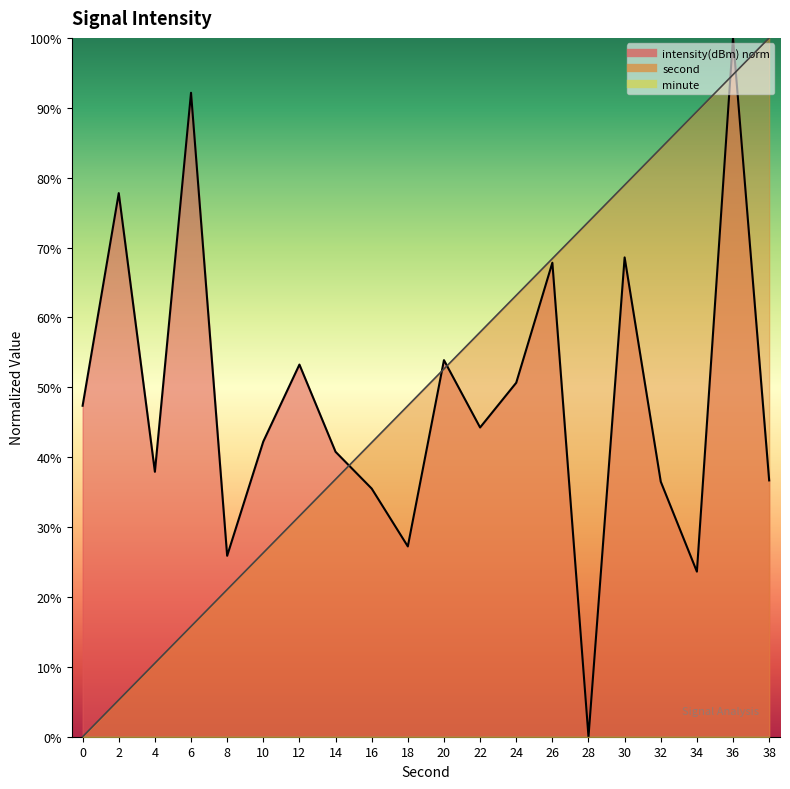

Reading left to right, list all the values displayed in this chart.

second: 0.0	5.3	10.5	15.8	21.1	26.3	31.6	36.8	42.1	47.4	52.6	57.9	63.2	68.4	73.7	78.9	84.2	89.5	94.7	100.0
intensity: 47.4	77.8	37.9	92.1	25.9	42.2	53.3	40.8	35.5	27.2	53.9	44.3	50.7	67.8	0.0	68.6	36.5	23.6	100.0	36.7